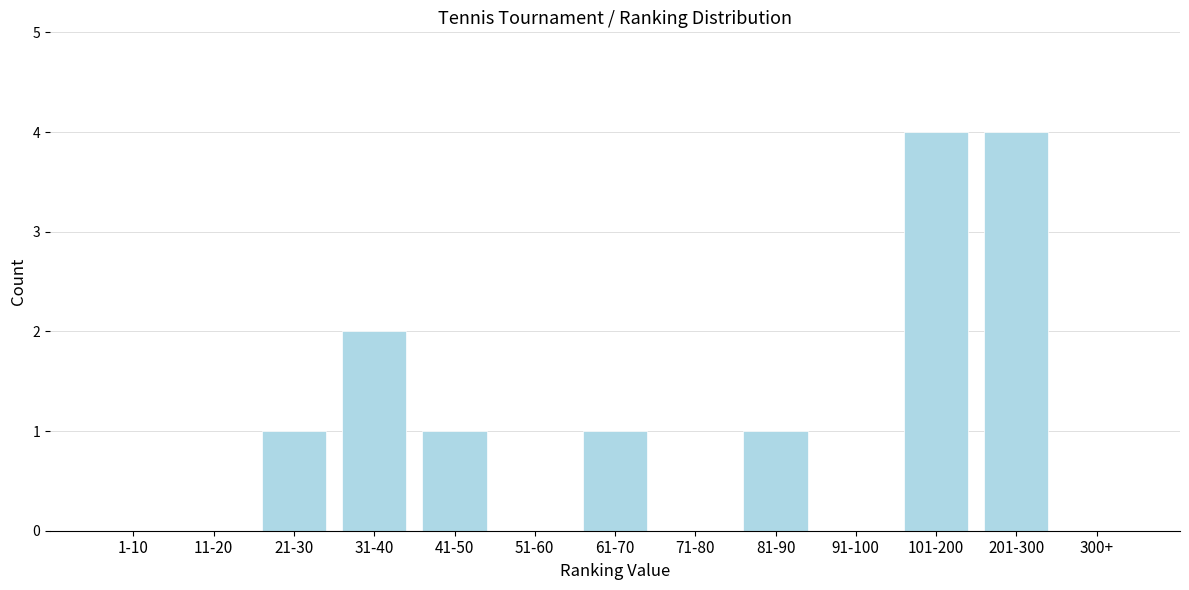

Reading left to right, list all the values displayed in this chart.

1-10=0	11-20=0	21-30=1	31-40=2	41-50=1	51-60=0	61-70=1	71-80=0	81-90=1	91-100=0	101-200=4	201-300=4	300+=0